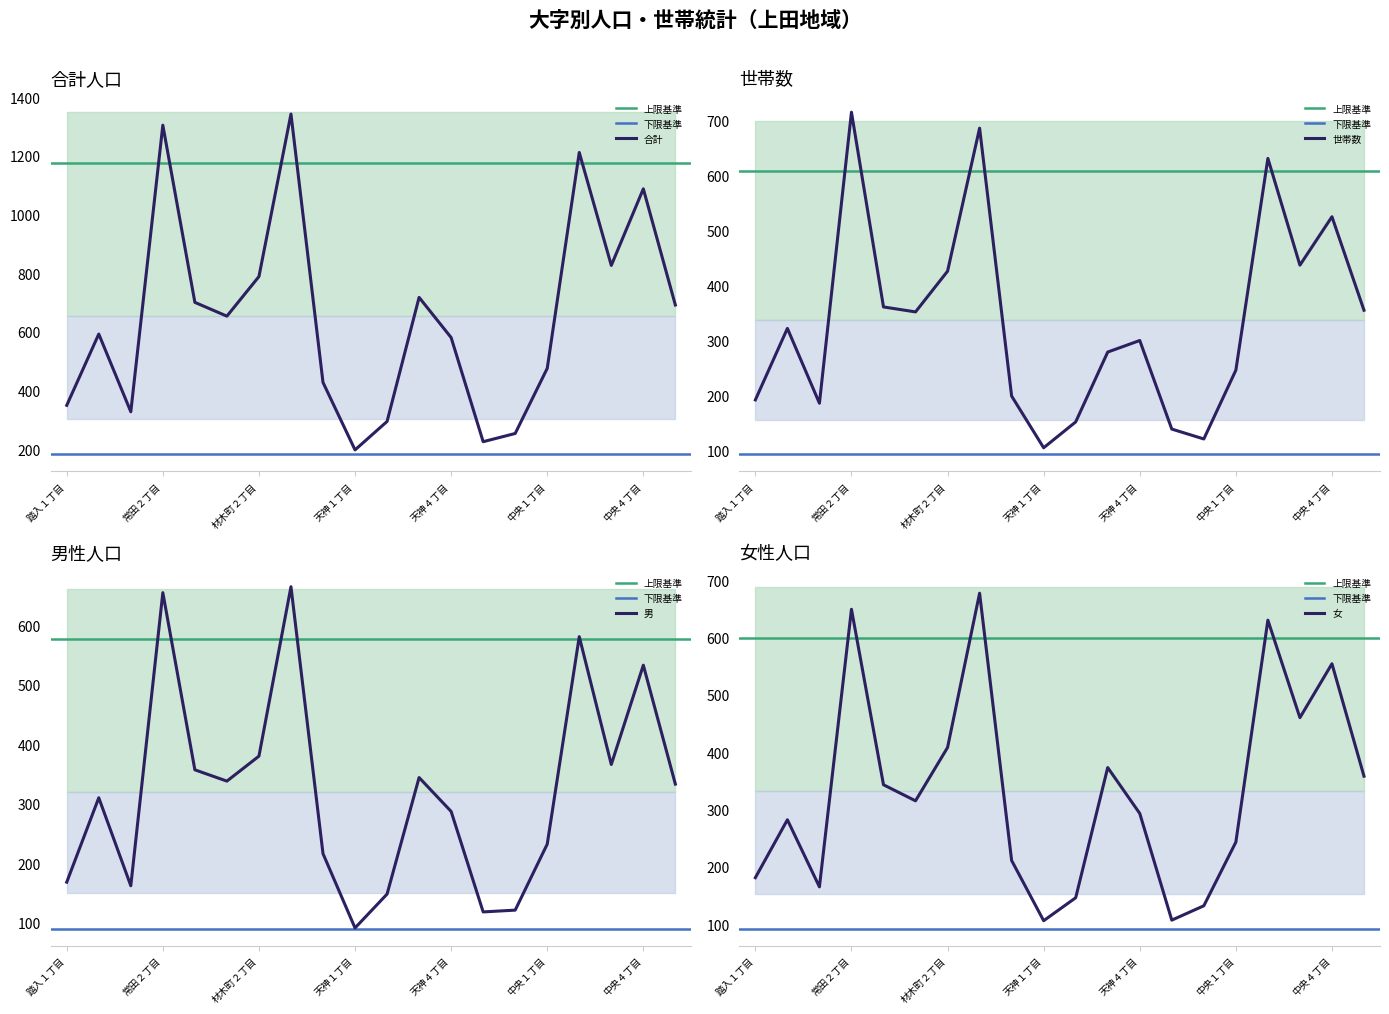

Where do 女 and 男 first cross each other?

踏入１丁目 and 踏入２丁目